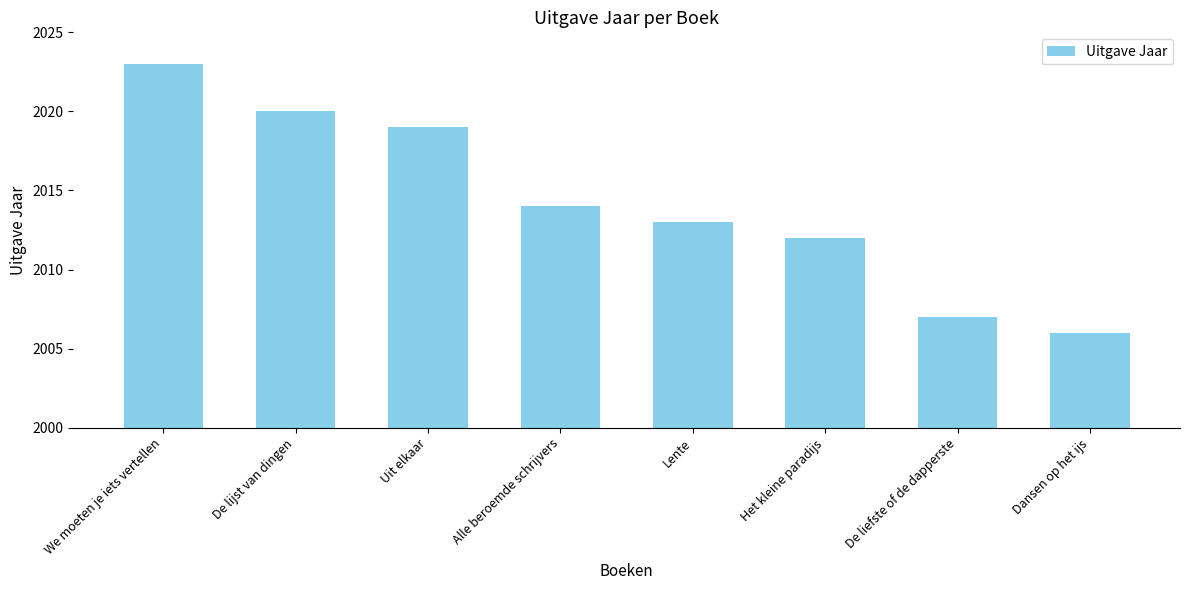

What is the change in value from Uit elkaar to De liefste of de dapperste?

-12